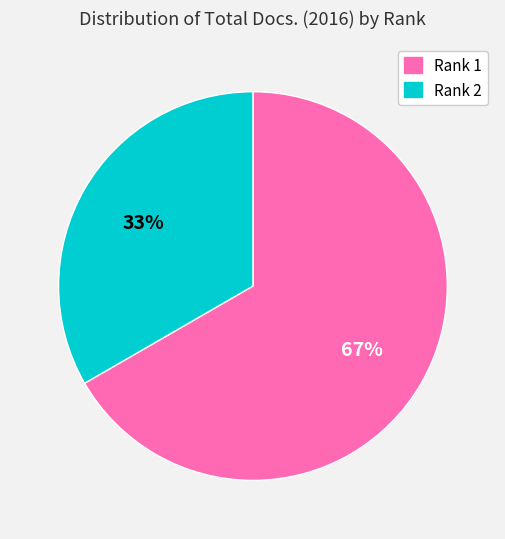

Count the number of slices in the pie.

2